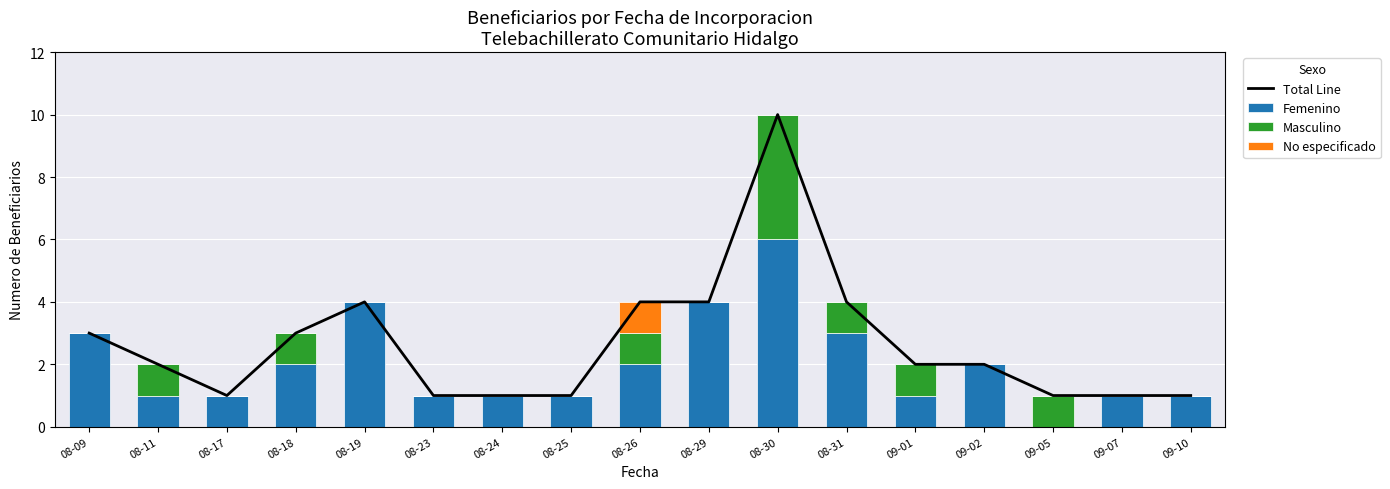

How many values in the Femenino series exceed 1?

8